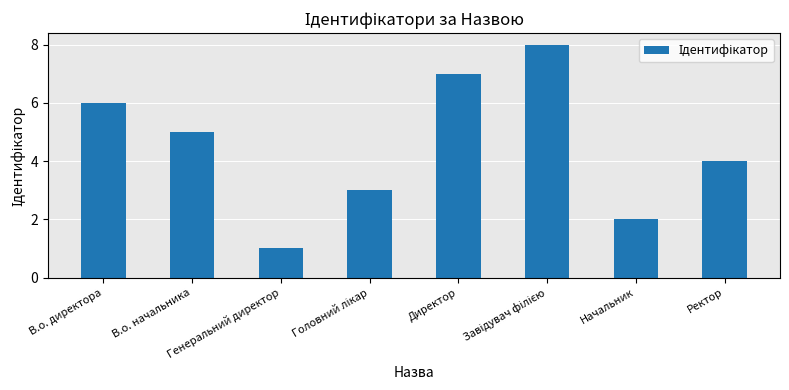

Reading right to left, transcribe all the data shown in this chart.

4	2	8	7	3	1	5	6